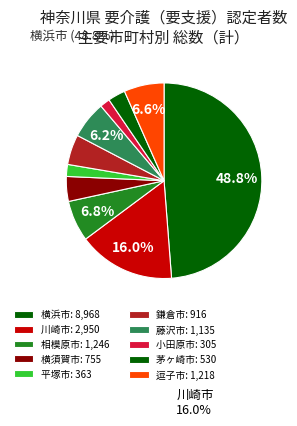

To the nearest percent, what portion does 平塚市 represent?

2%